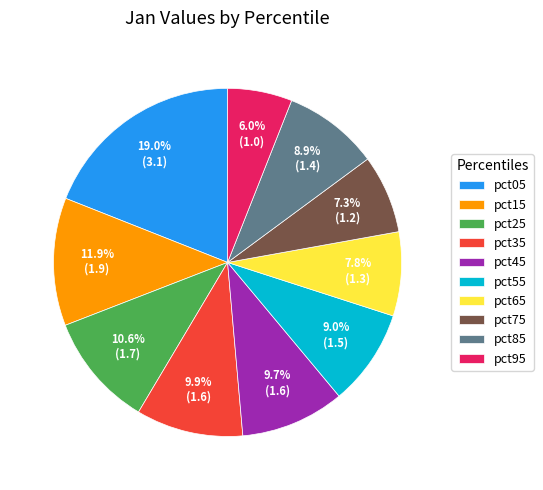

What is the largest slice in the pie chart?

pct05